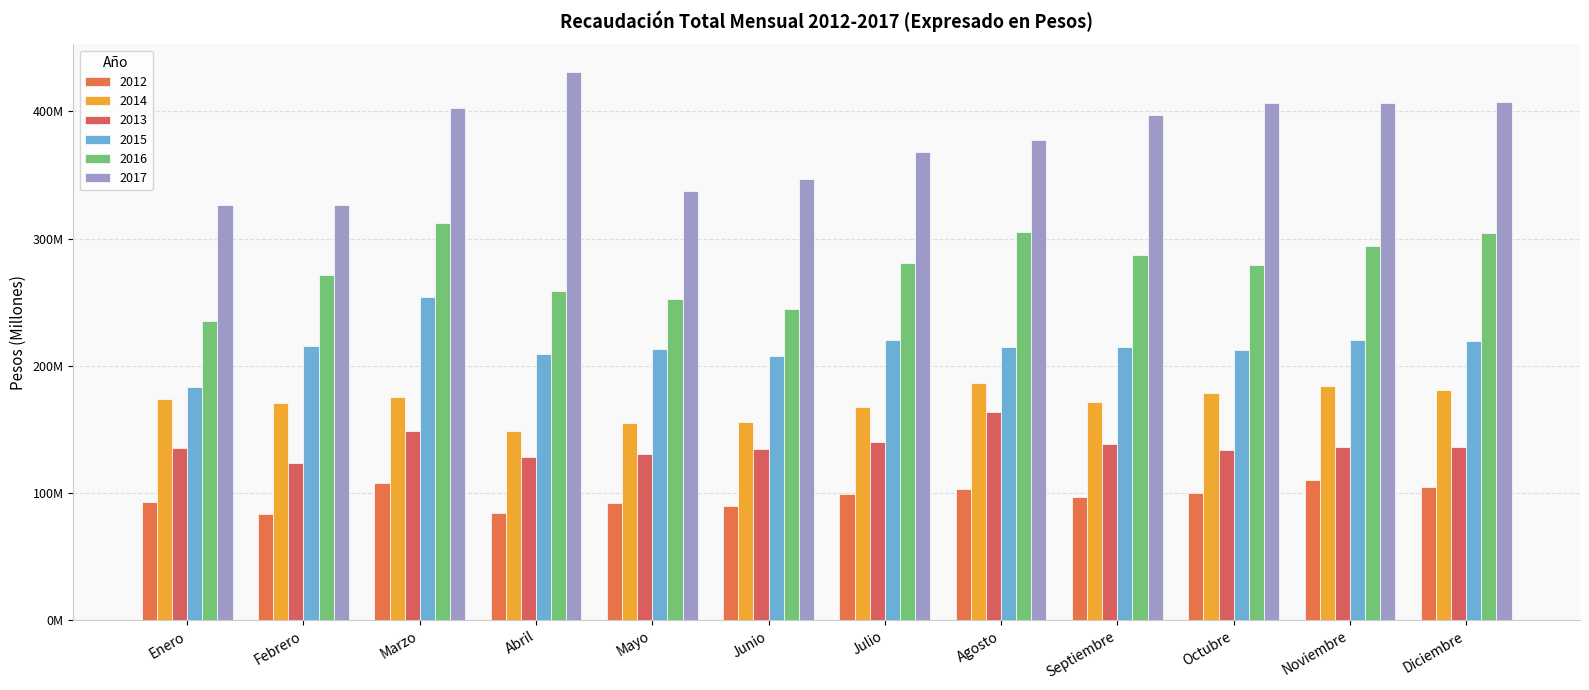

What is the sum of the 2017 values at Mayo and Marzo?

739760062.4